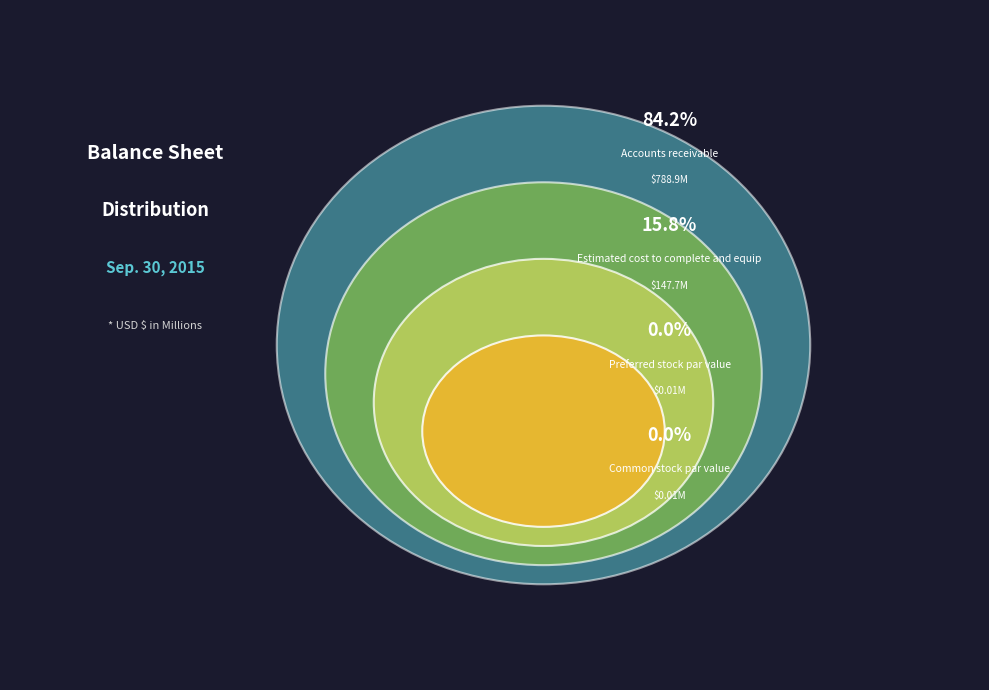

Rank the categories by value from lowest to highest.

Preferred stock par value, Common stock par value, Estimated cost to complete and equip, Accounts receivable